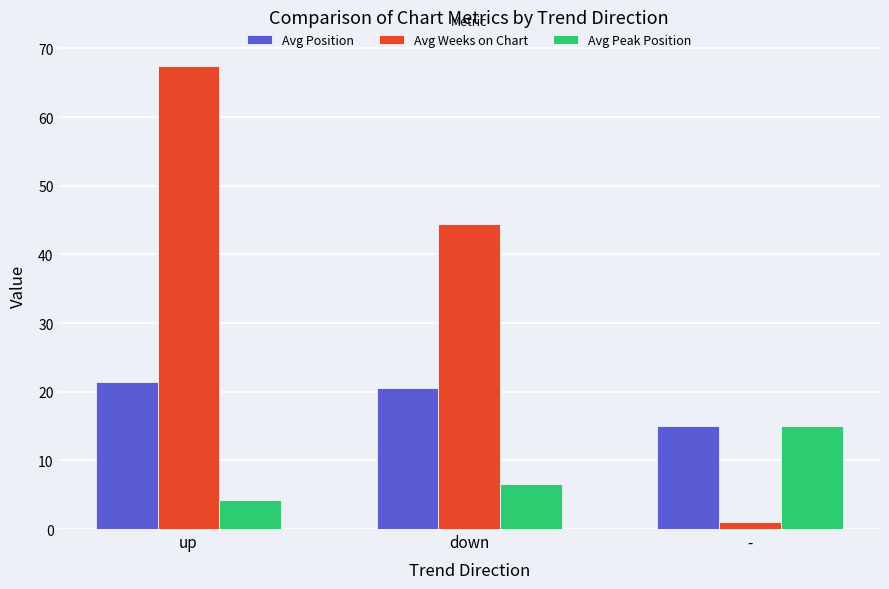

The value of Avg Peak Position at down is 1.9. True or false?

False